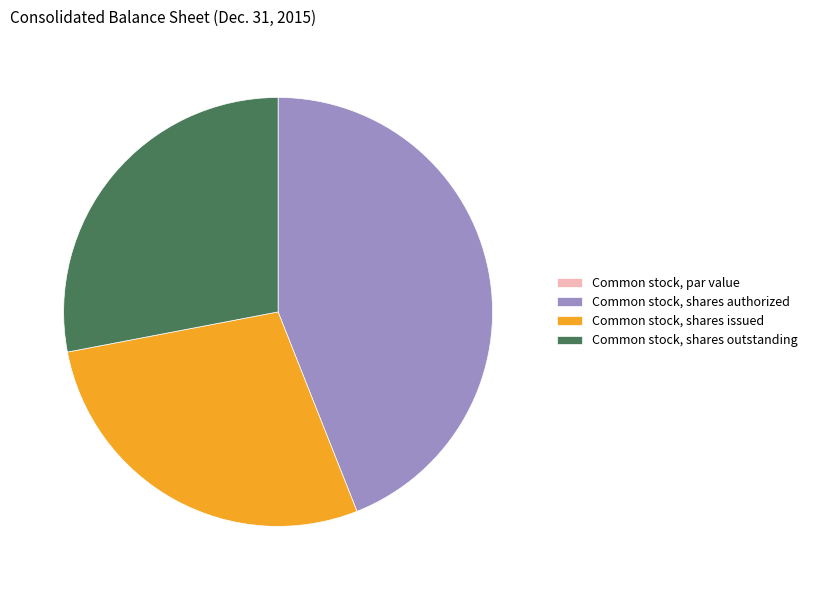

Is Common stock, shares outstanding the majority of the pie?

No